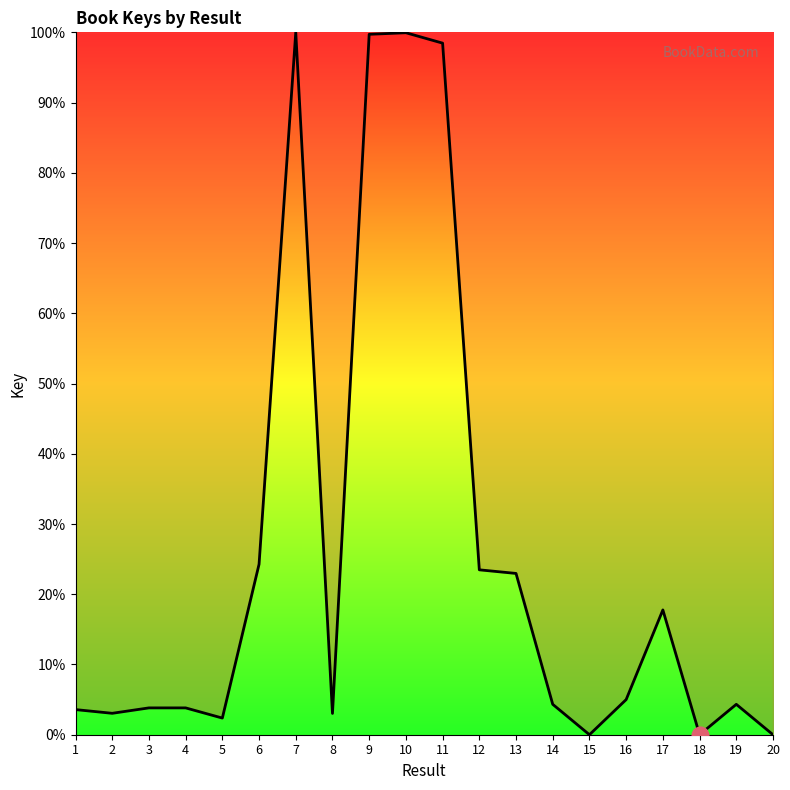

What is the maximum value shown in the chart?

100.0